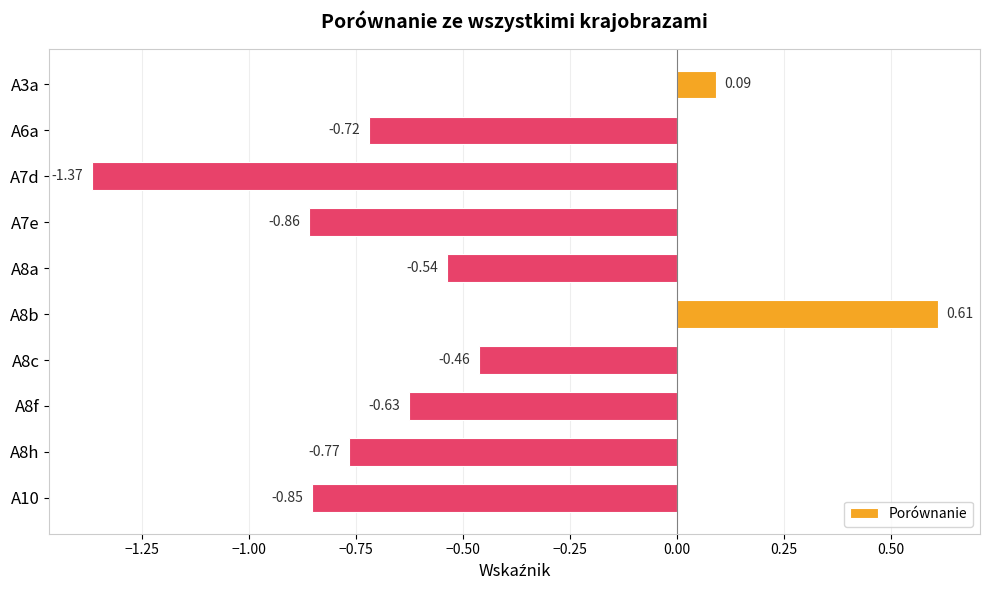

At which label is the value closest to 0?

A3a